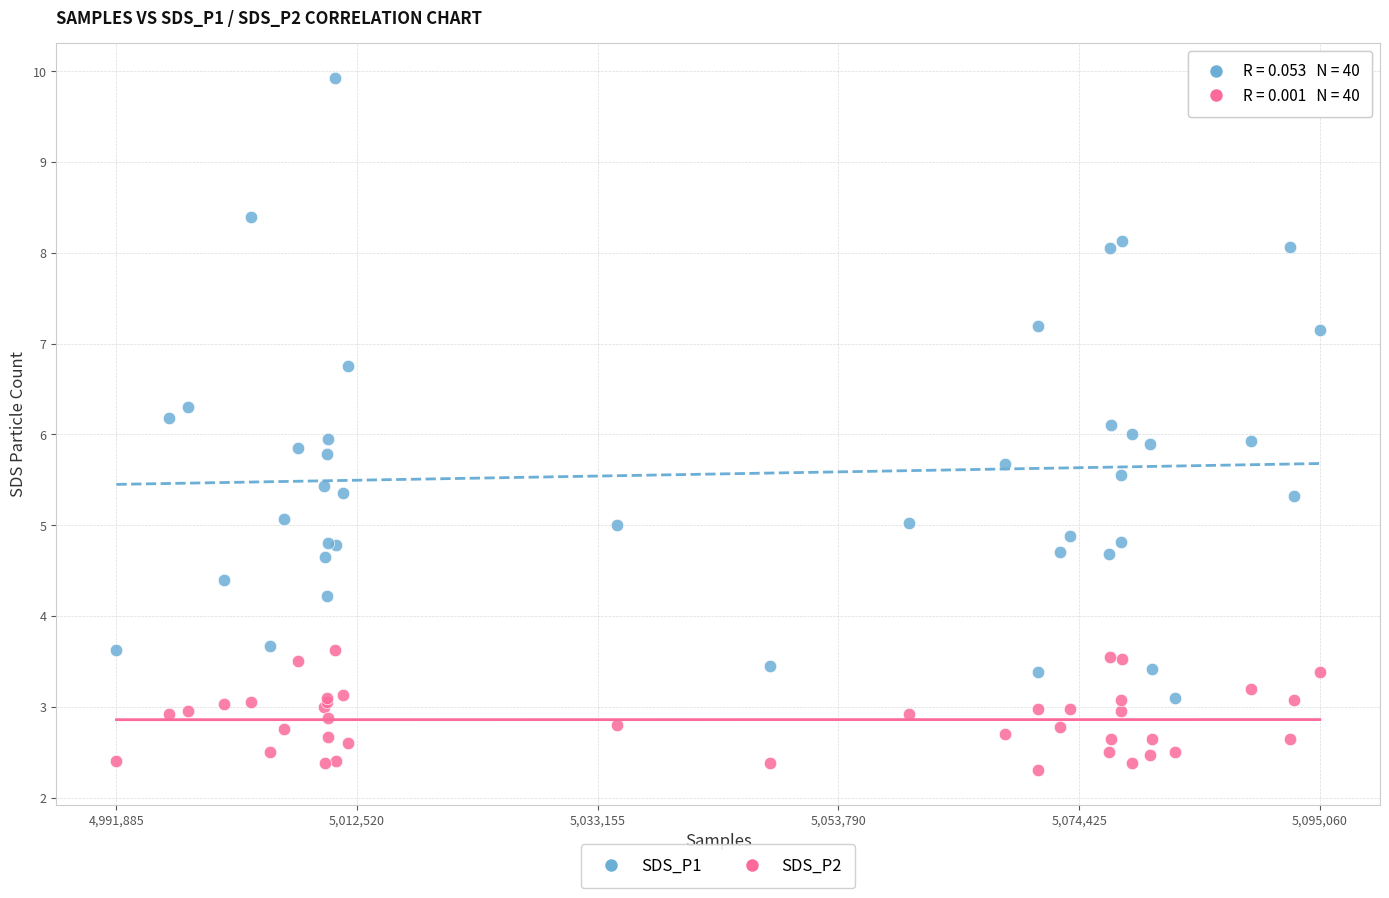

Which series reaches the minimum Y coordinate?

SDS_P2